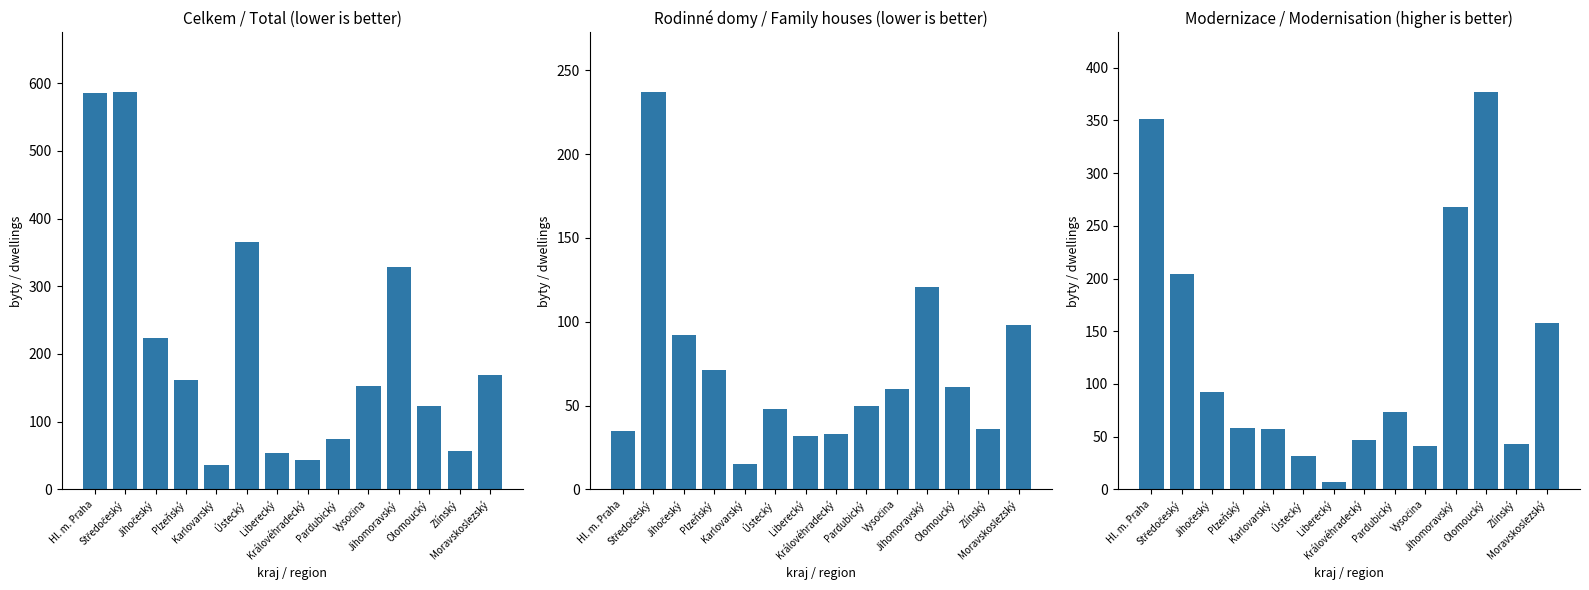

At how many categories does at least one series exceed 289?

5